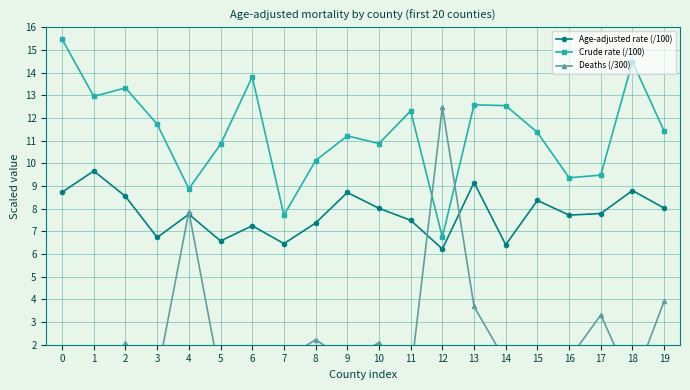

After their last crossing, which series has the higher values: Crude rate (/100) or Deaths (/300)?

Crude rate (/100)